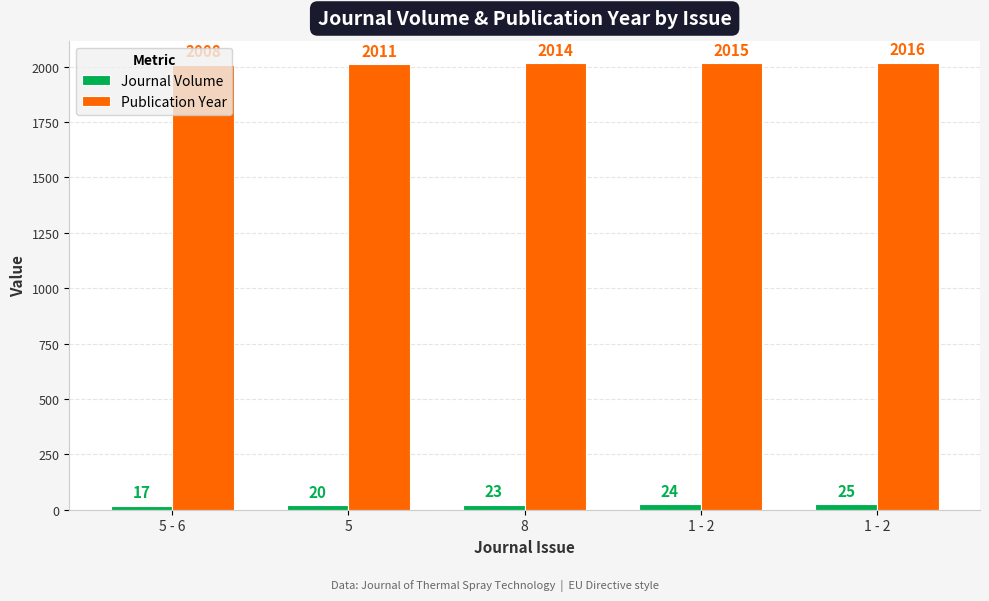

Rank the categories by Journal Volume value from lowest to highest.

5 - 6, 5, 8, 1 - 2, 1 - 2